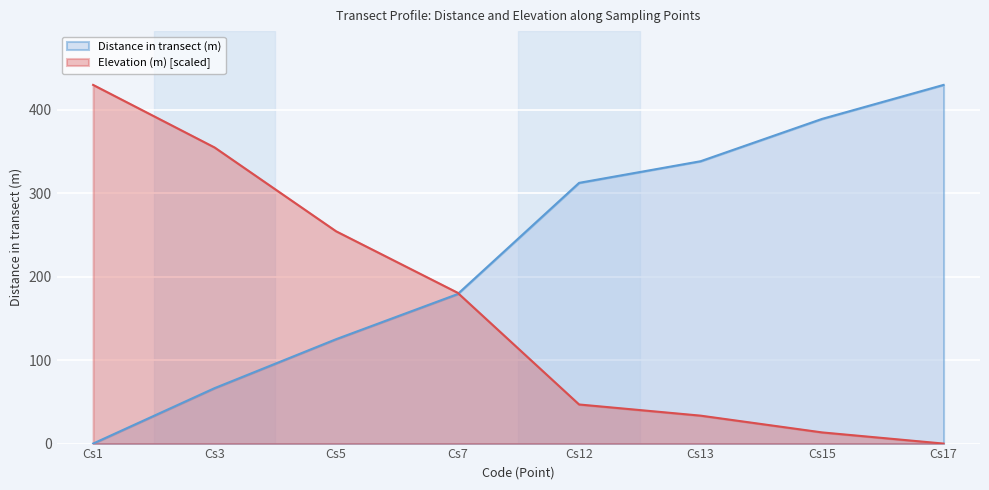

What is the total value across all series at Cs13?

371.6